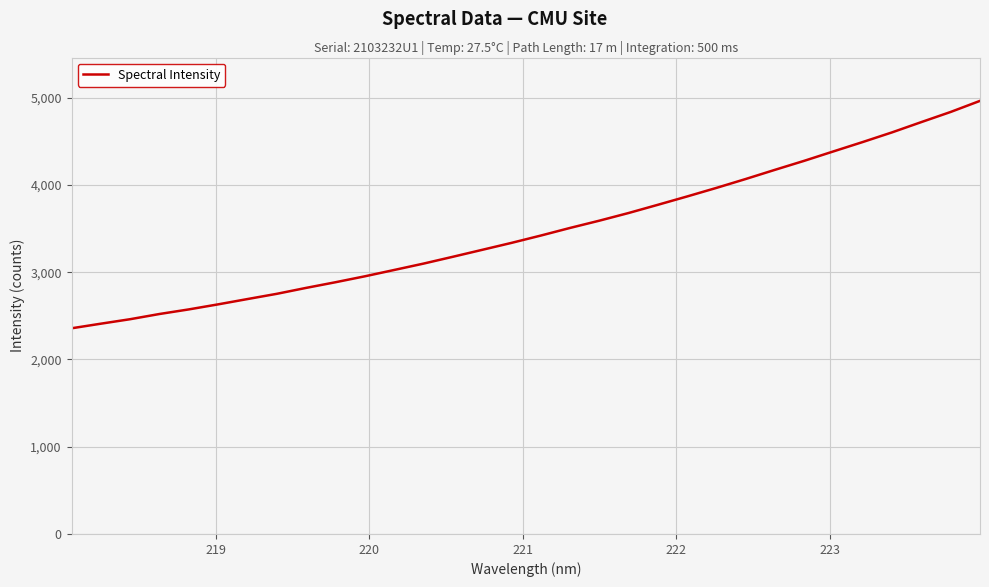

What is the average value?

3477.5